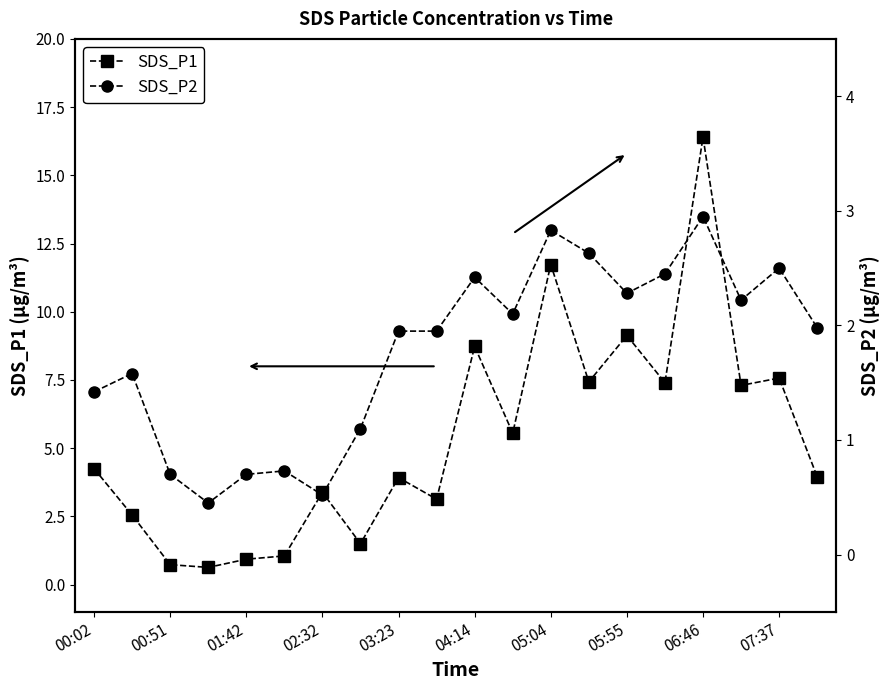

What is the highest value of the SDS_P1 series?

16.4